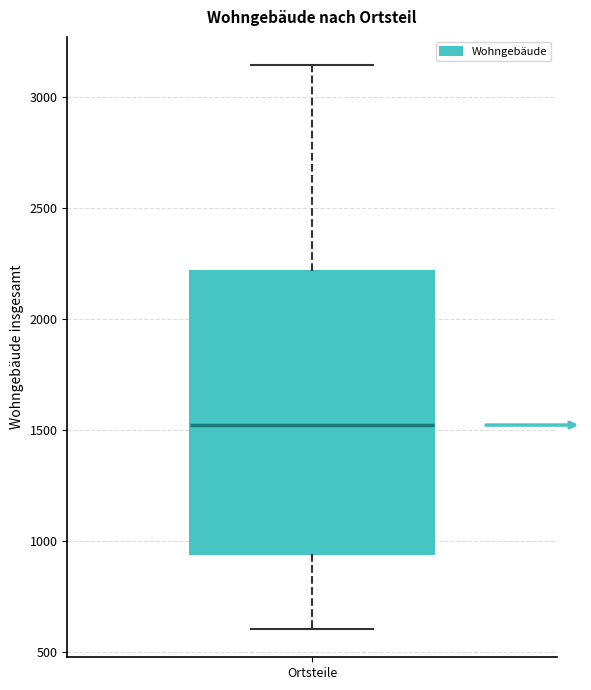

Where does the upper whisker of the box for Ortsteile end on the y-axis? The values are not printed on the chart, so give them approximately, as read against the axis.

3150